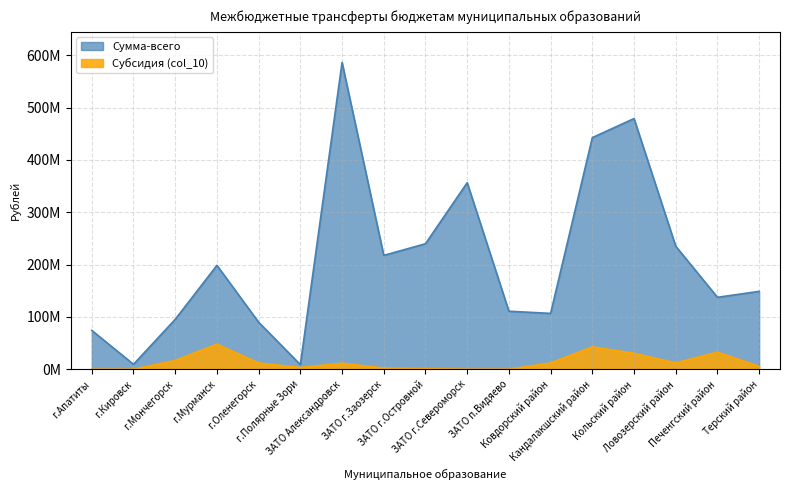

What is the sum of the Сумма-всего values at Терский район and Ловозерский район?

383909900